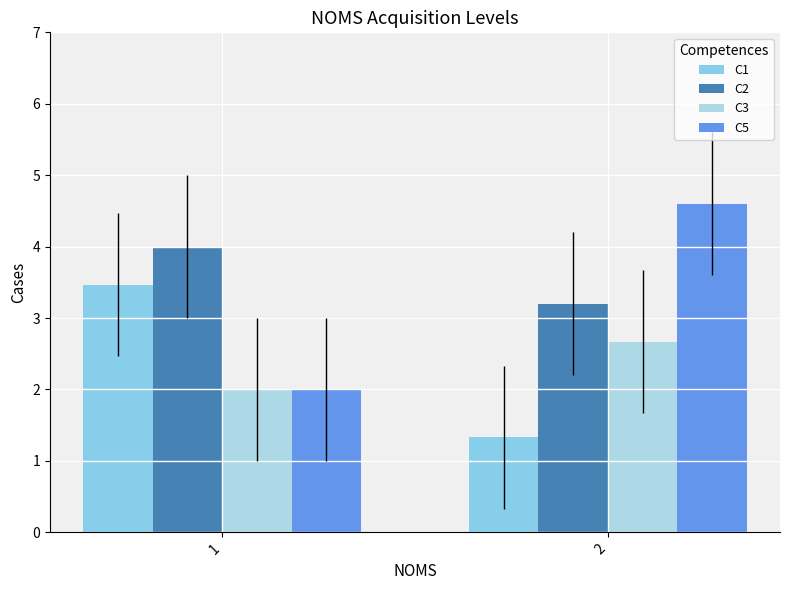

List the labels in order of C1 value, largest first.

1, 2